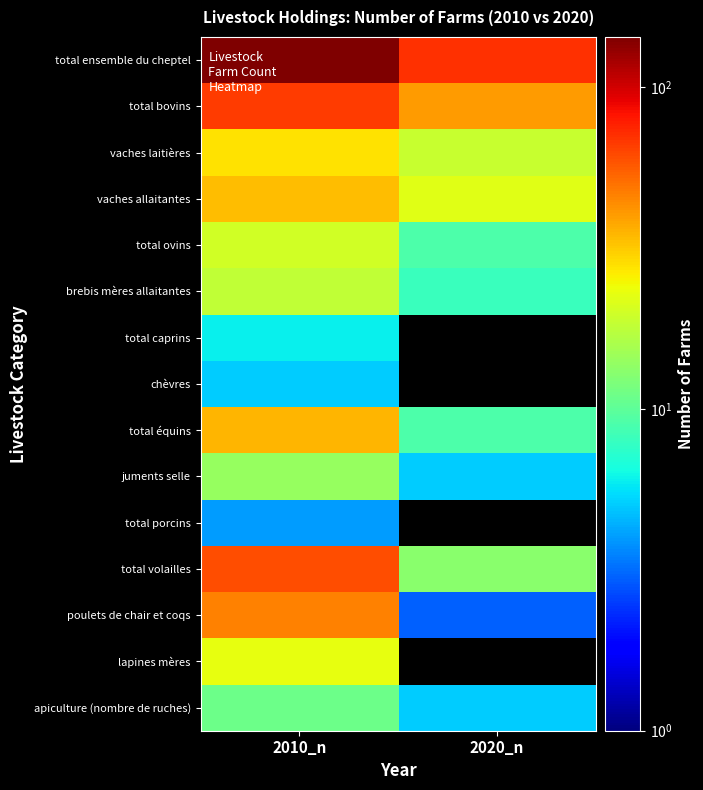

List the labels in order of vaches allaitantes value, largest first.

2010_n, 2020_n